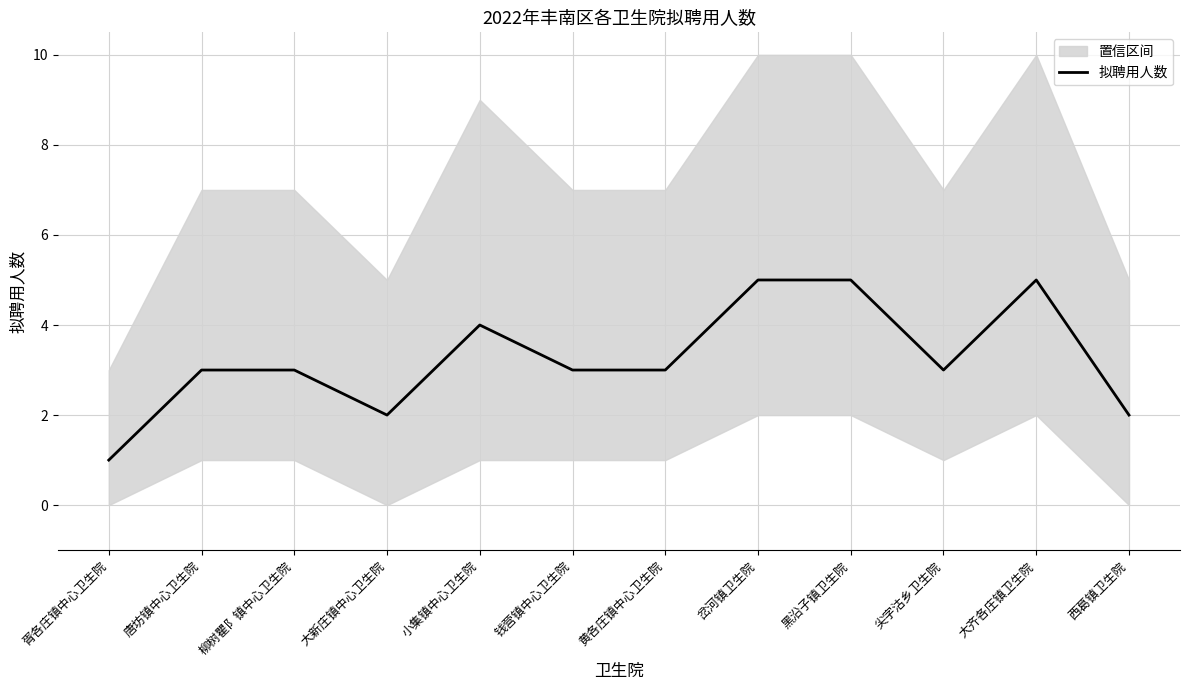

What is the ratio of the value at 西葛镇卫生院 to the value at 岔河镇卫生院?

0.4